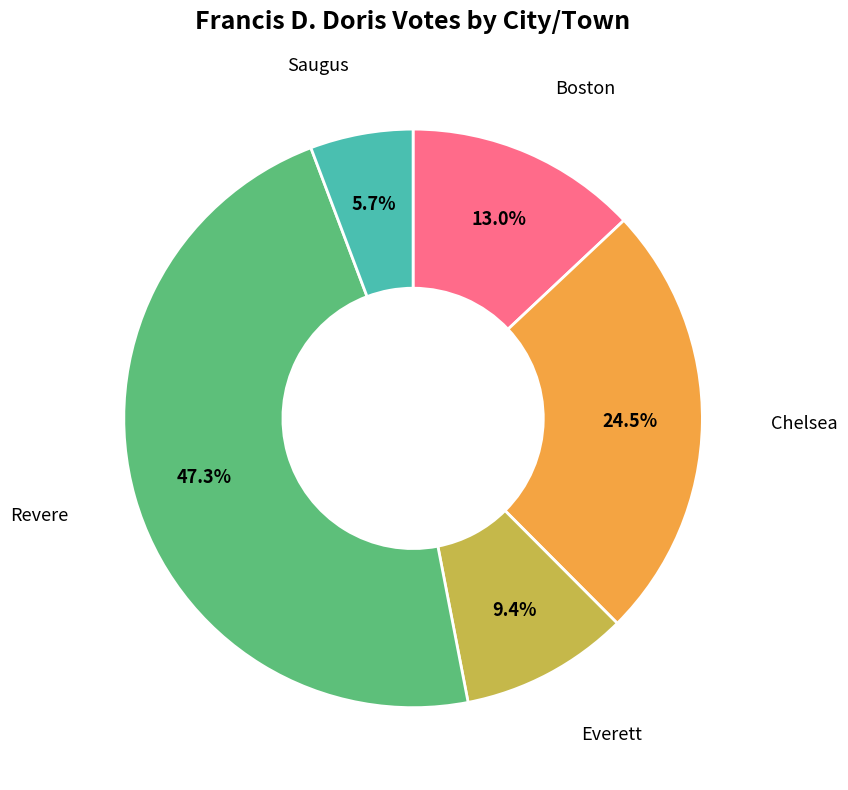

Does any single category account for the majority?

No